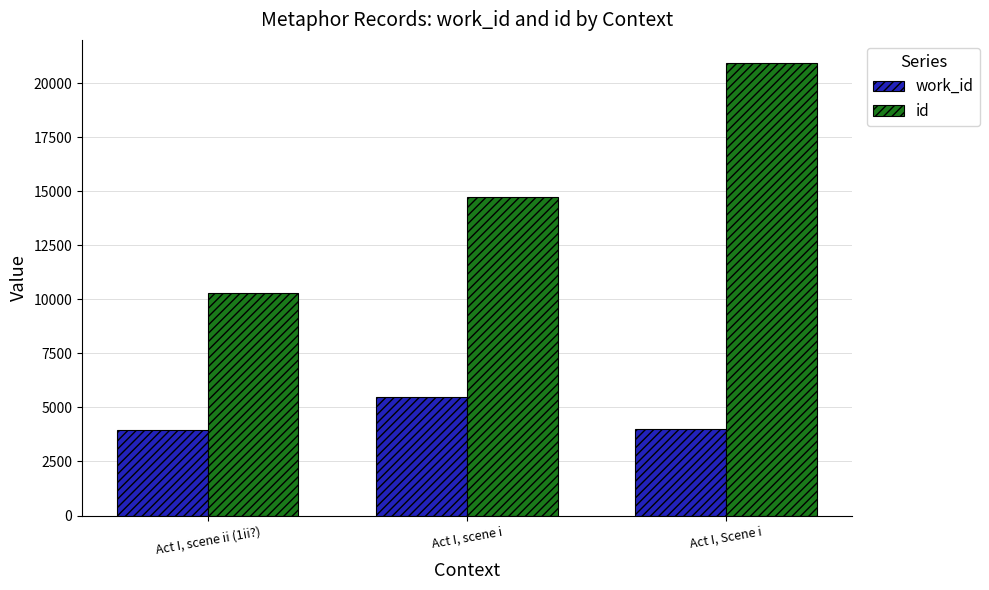

What is the difference between the highest and lowest values at Act I, Scene i?

16950